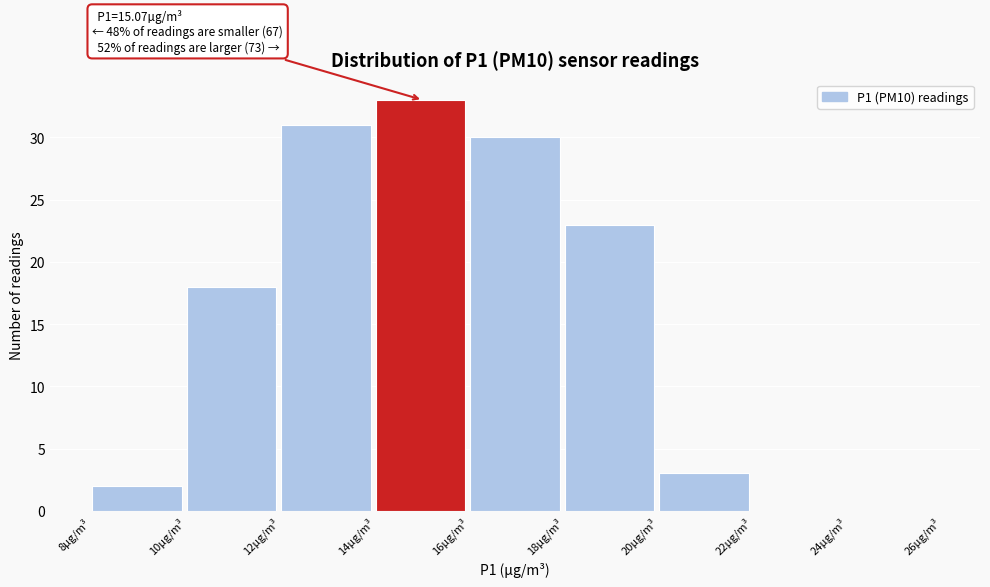

Which range on the x-axis has the tallest bar?

14 to 16